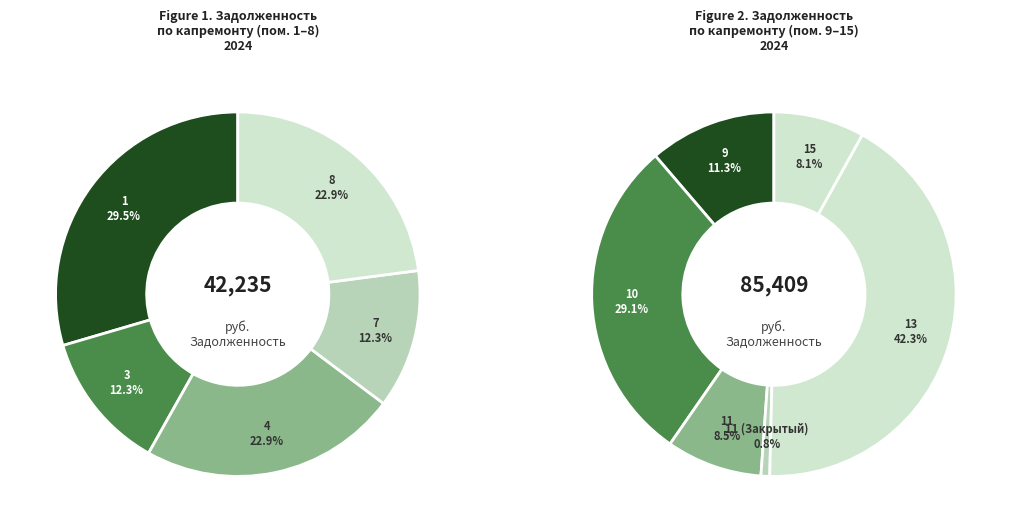

How many slices are in this pie chart?

11